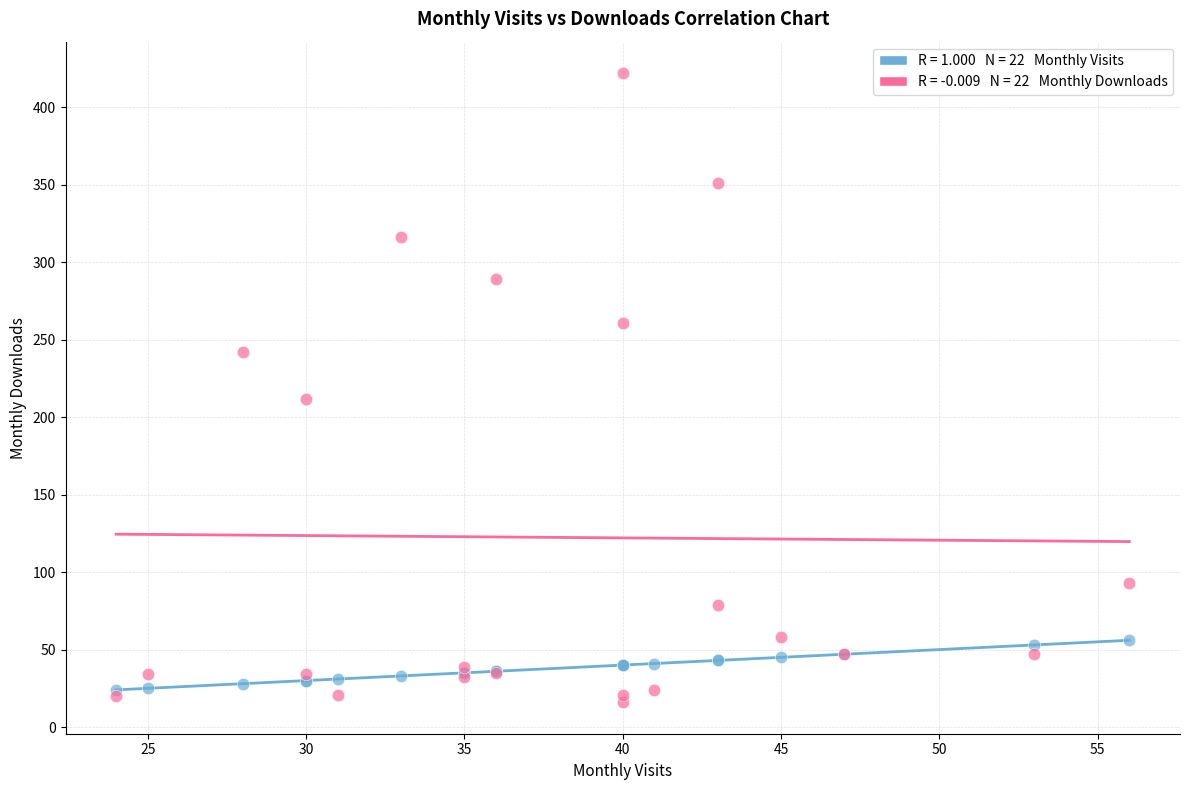

Across all series, what Y value is closest to 219?

212